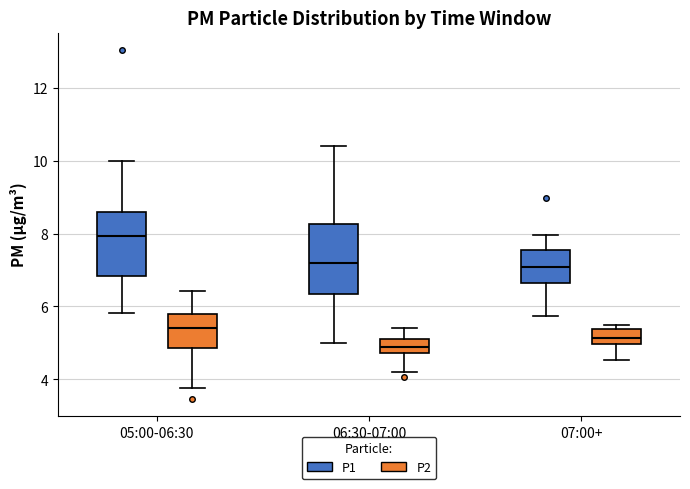

Reading left to right, read every box against the y-axis: the position of its median line, the range the box covers, and the ends of its whiskers. The values are not printed on the chart, so give them approximately, as read against the axis.

05:00-06:30 (P1): median 8.0, box 6.8 to 8.6, whiskers 5.8 to 10.0
05:00-06:30 (P2): median 5.4, box 4.8 to 5.8, whiskers 3.8 to 6.4
06:30-07:00 (P1): median 7.2, box 6.4 to 8.2, whiskers 5.0 to 10.4
06:30-07:00 (P2): median 5.0, box 4.8 to 5.2, whiskers 4.2 to 5.4
07:00+ (P1): median 7.0, box 6.6 to 7.6, whiskers 5.8 to 8.0
07:00+ (P2): median 5.2, box 5.0 to 5.4, whiskers 4.6 to 5.6